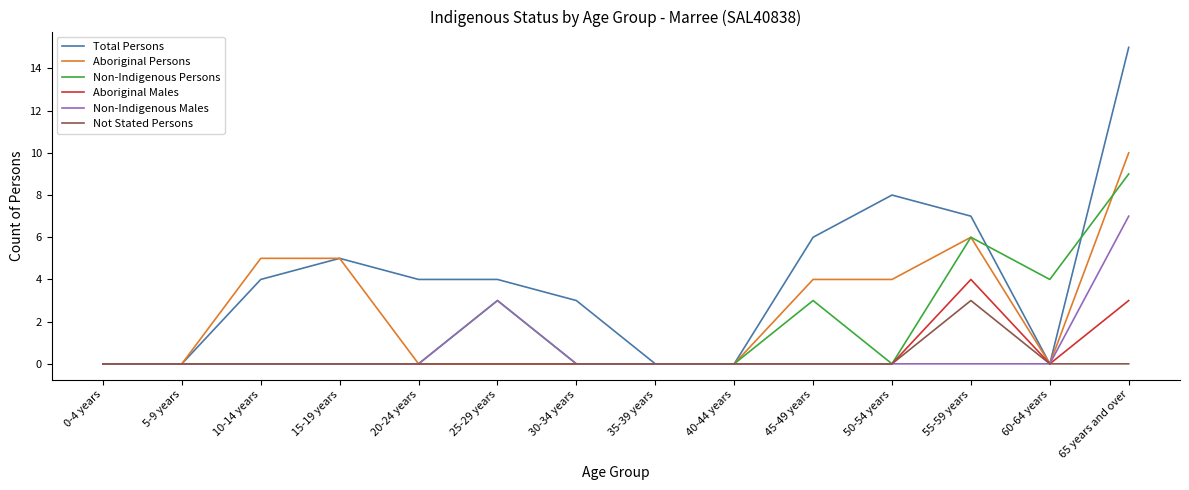

What is the greatest value displayed?

15